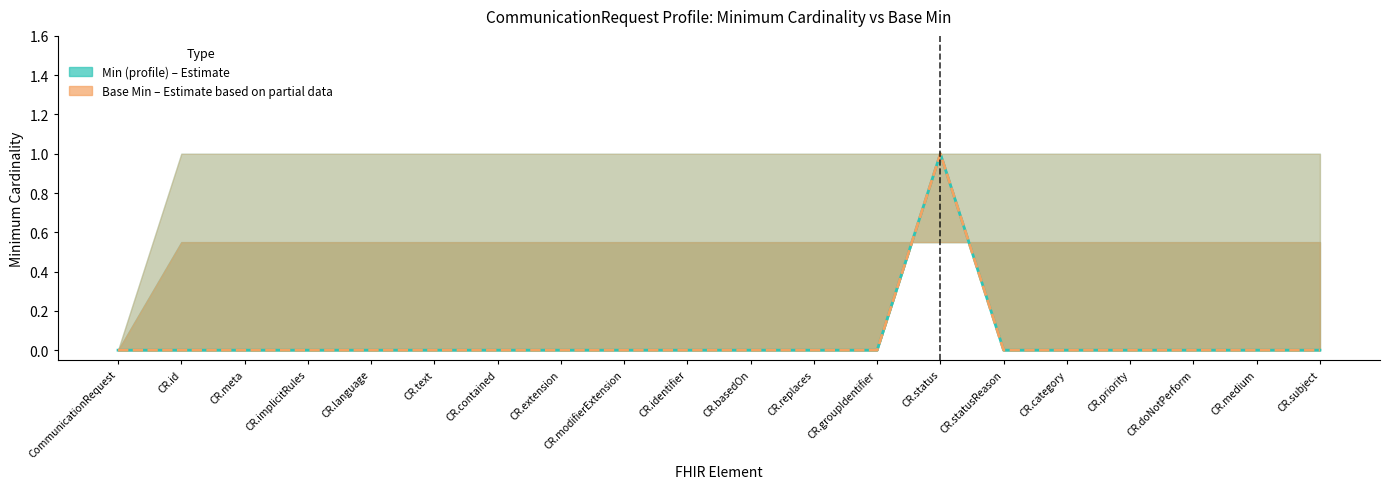

Reading right to left, transcribe all the data shown in this chart.

Min (profile): 0	0	0	0	0	0	1	0	0	0	0	0	0	0	0	0	0	0	0	0
Base Min: 0	0	0	0	0	0	1	0	0	0	0	0	0	0	0	0	0	0	0	0